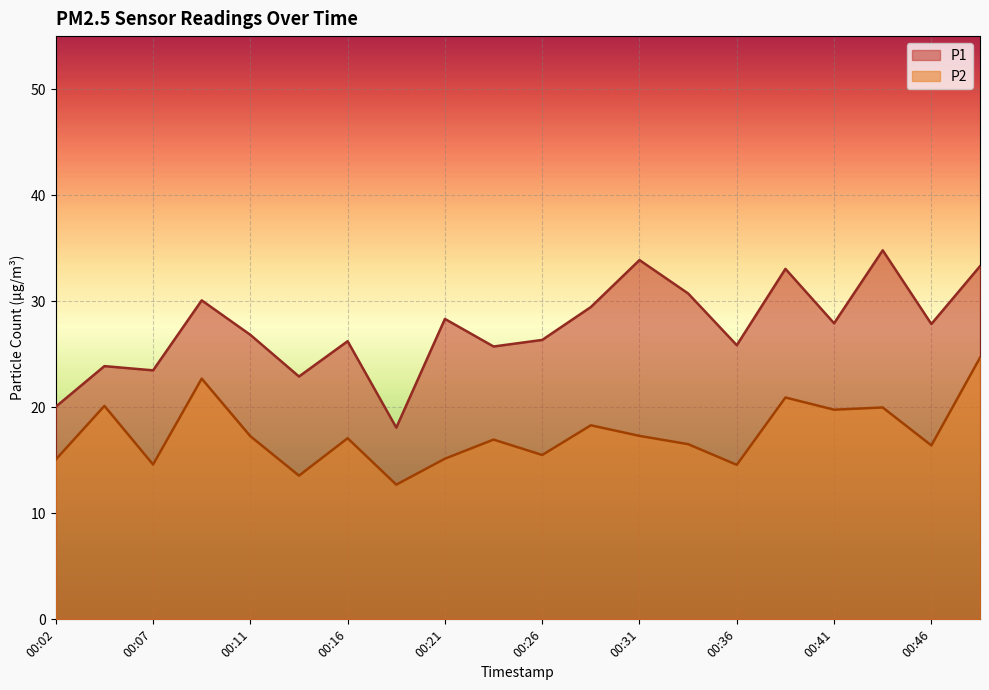

What is the spread (max minus min) of values at 00:11?

9.6